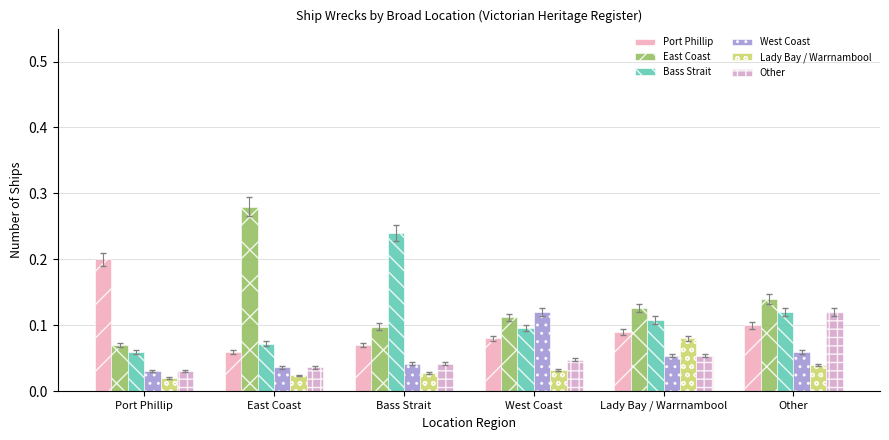

Does the chart contain stacked bars?

No